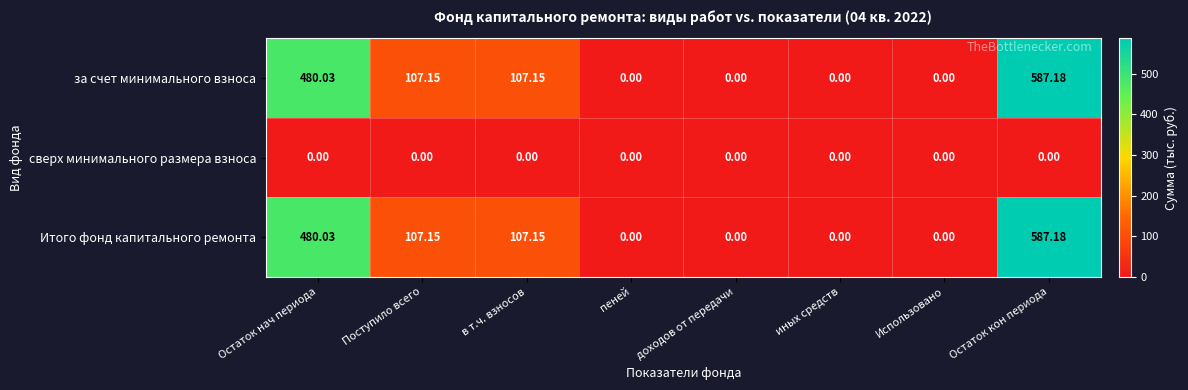

Which label corresponds to the largest value in the chart?

Остаток кон периода